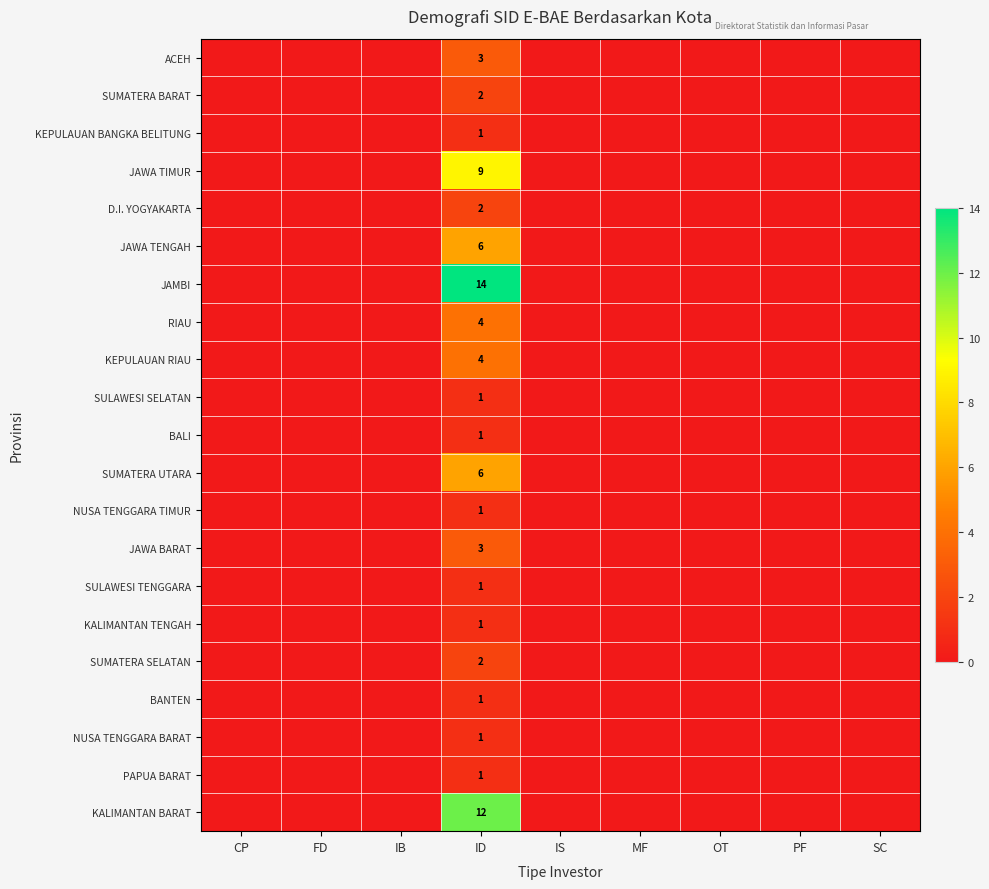

At which category is the sum across all series the highest?

ID